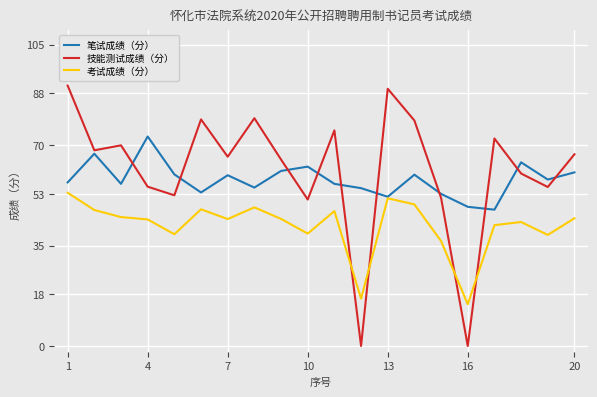

How many times do 技能测试成绩（分） and 考试成绩（分） cross each other?

4